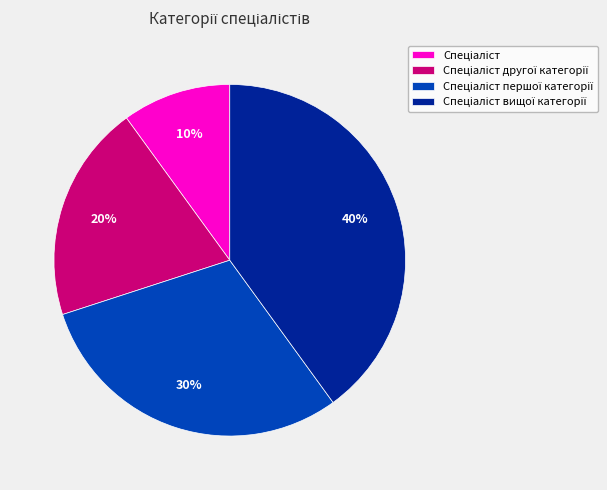

To the nearest percent, what is the average slice percentage?

25%